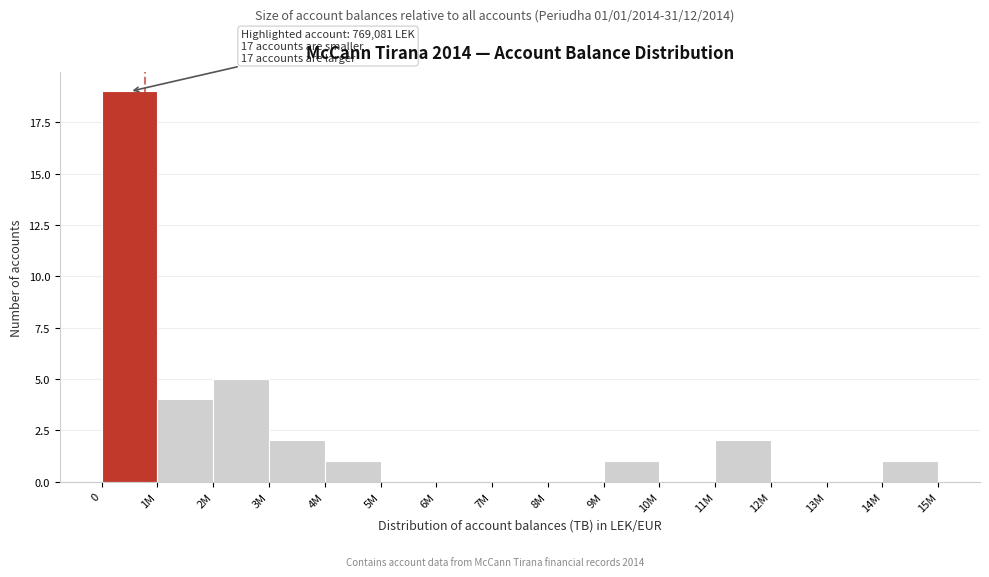

Reading left to right, extract all data points from this chart.

0=19	1M=4	2M=5	3M=2	4M=1	5M=0	6M=0	7M=0	8M=0	9M=1	10M=0	11M=2	12M=0	13M=0	14M=1